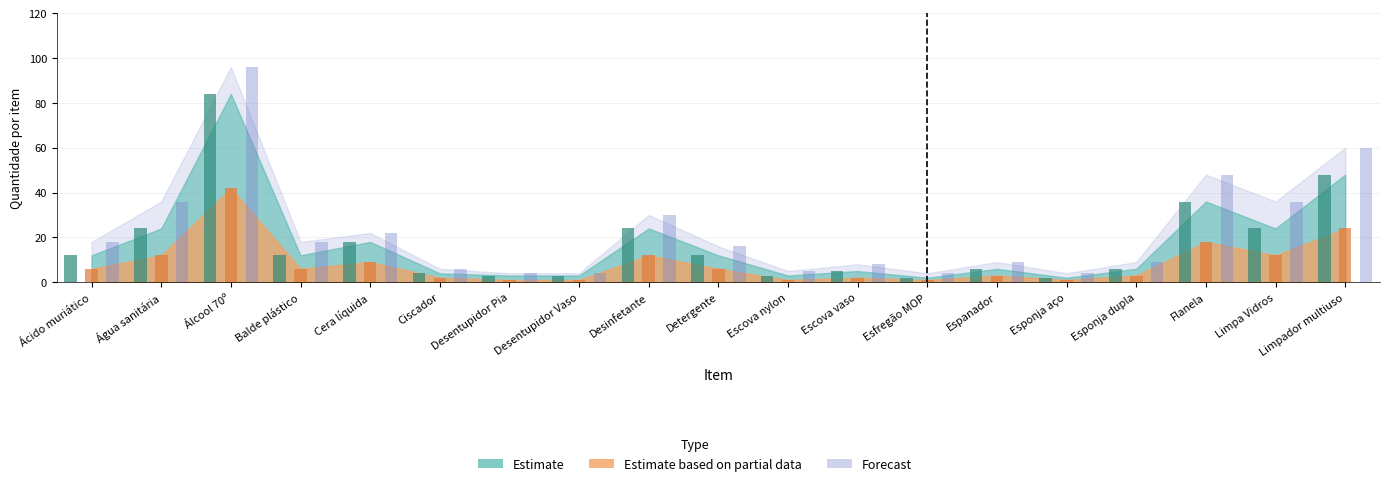

Which has a higher value, Espanador or Esfregão MOP?

Espanador